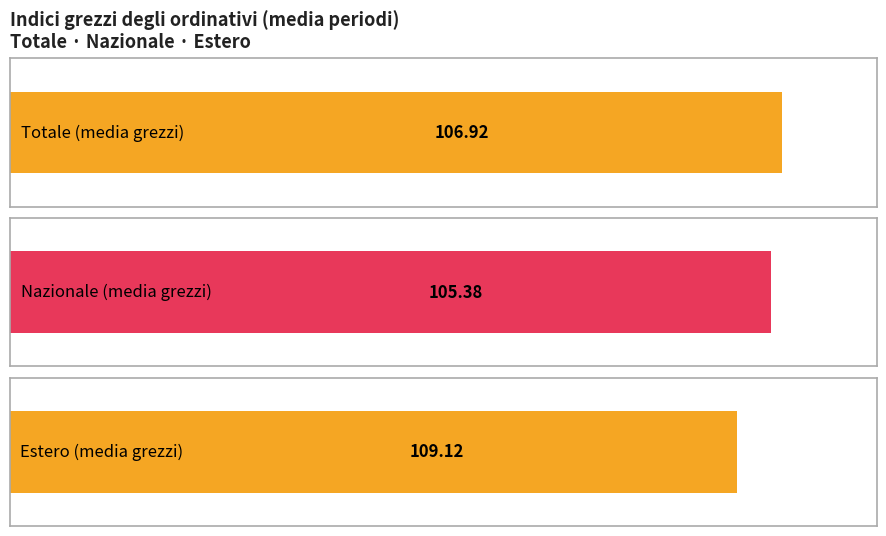

The totale (grezzo) series shows 29.7 at 2017. True or false?

False